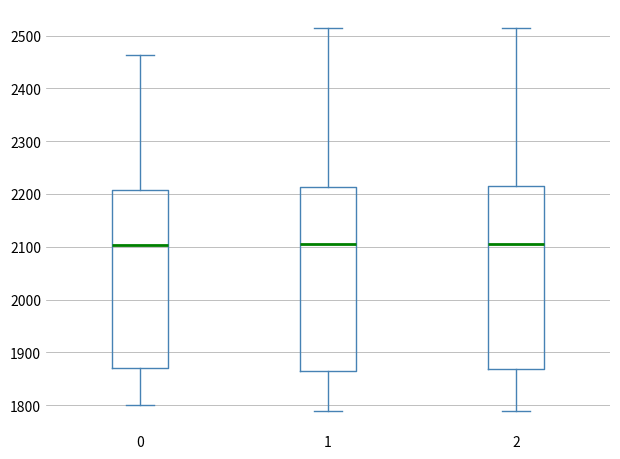

Reading left to right, read every box against the y-axis: the position of its median line, the range the box covers, and the ends of its whiskers. The values are not printed on the chart, so give them approximately, as read against the axis.

0: median 2100, box 1870 to 2210, whiskers 1800 to 2460
1: median 2110, box 1860 to 2210, whiskers 1790 to 2510
2: median 2100, box 1870 to 2210, whiskers 1790 to 2510